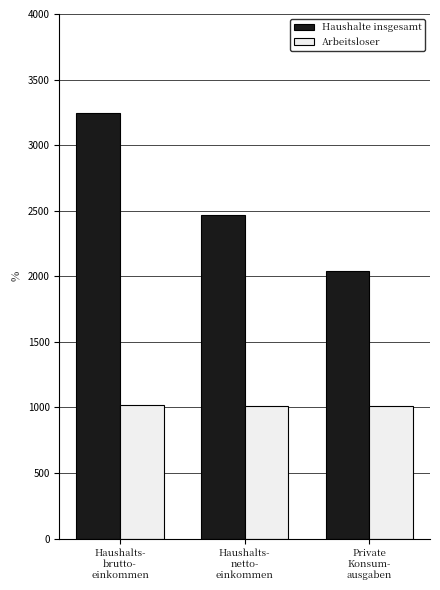

At how many categories does at least one series exceed 3120?

1